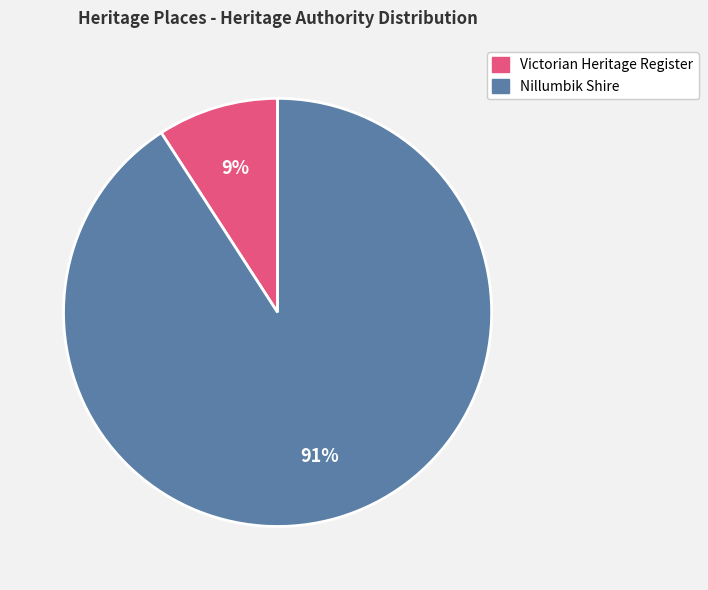

To the nearest percent, what is the average slice percentage?

50%